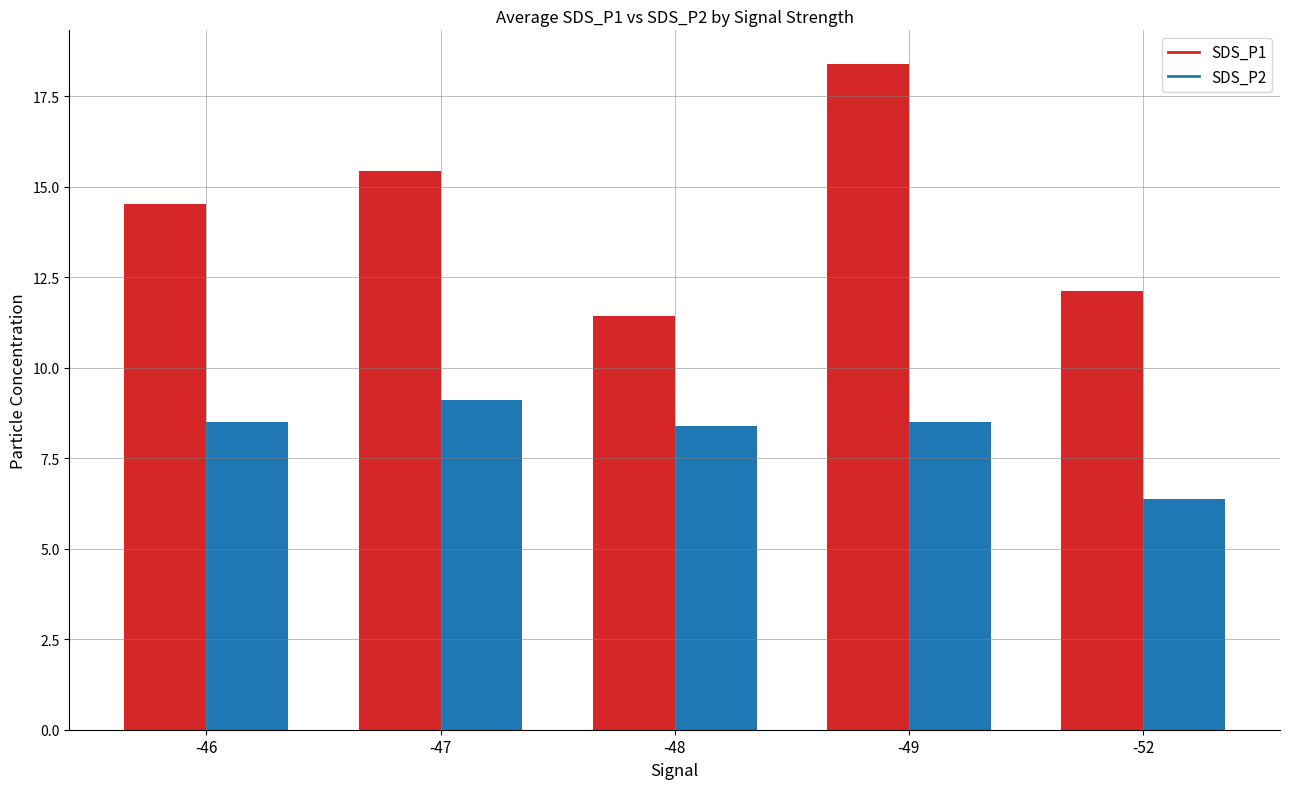

Reading left to right, what are all the values shown in this chart?

SDS_P1: 14.5	15.4	11.4	18.4	12.1
SDS_P2: 8.5	9.1	8.4	8.5	6.4